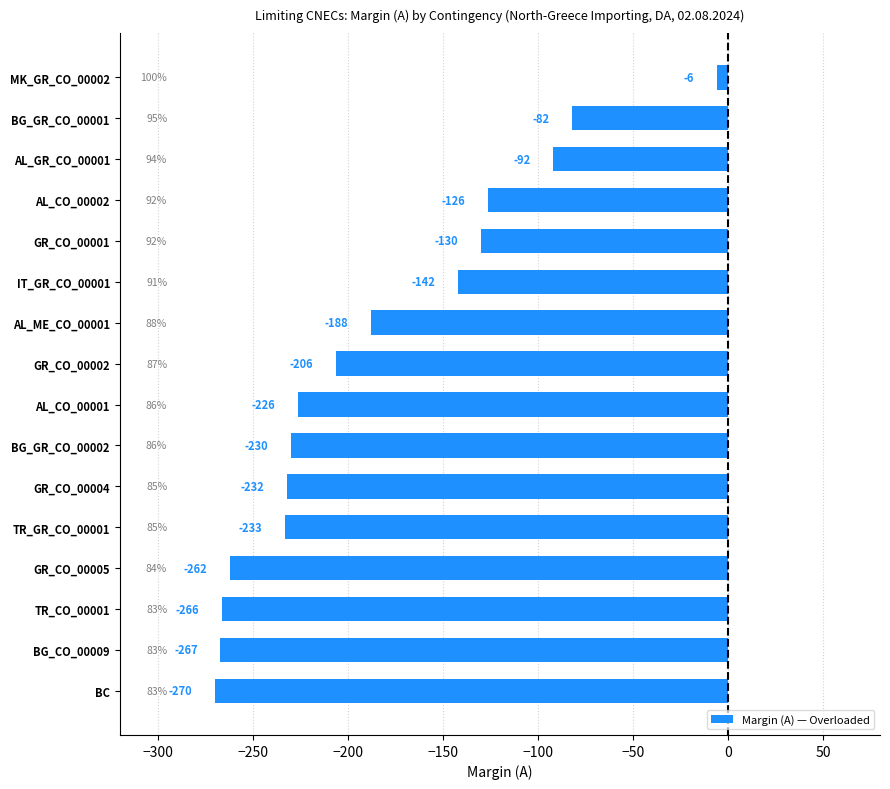

What is the value of the 2nd bar from the top?

-82